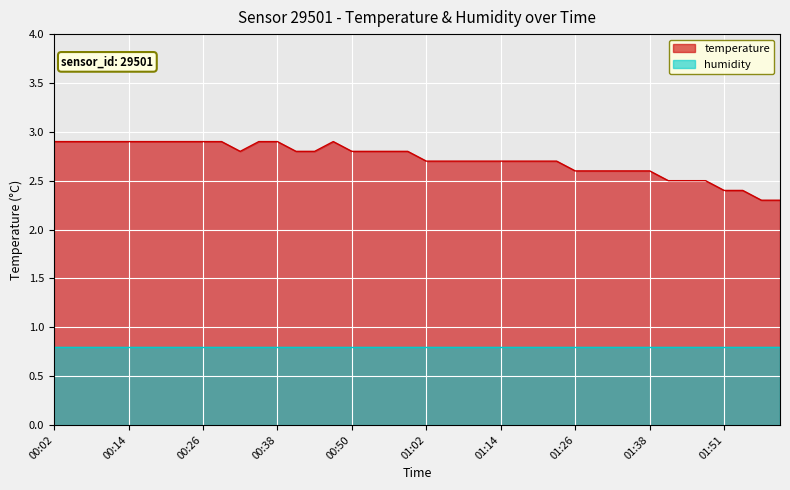

What is the value of the 2nd point from the left?

2.9